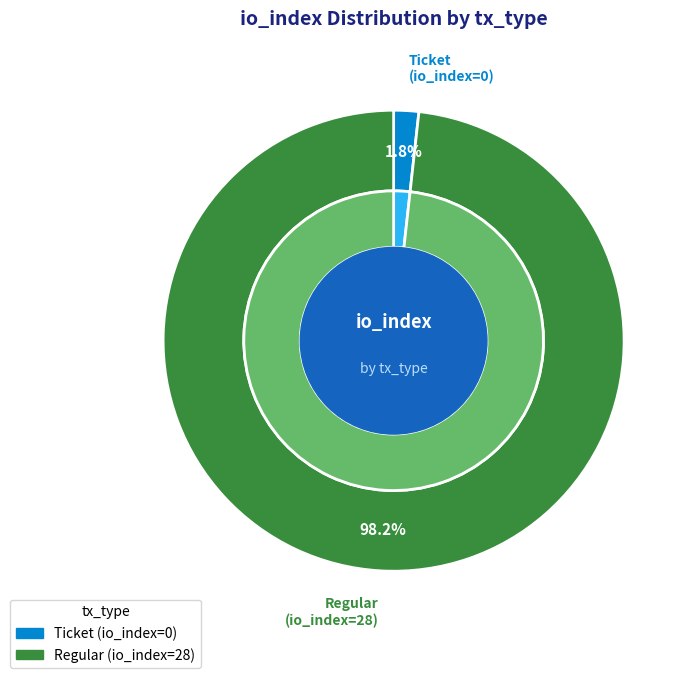

Count the number of slices in the pie.

2